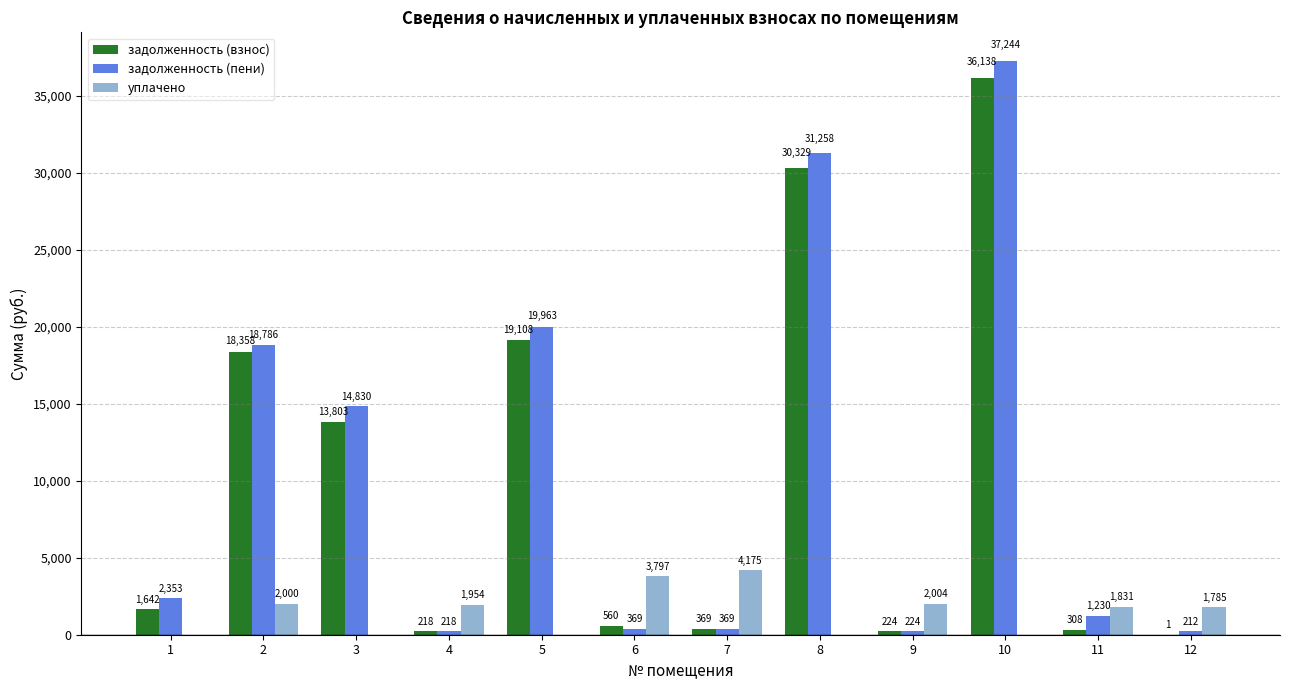

At which category does the chart reach its peak across all series?

10